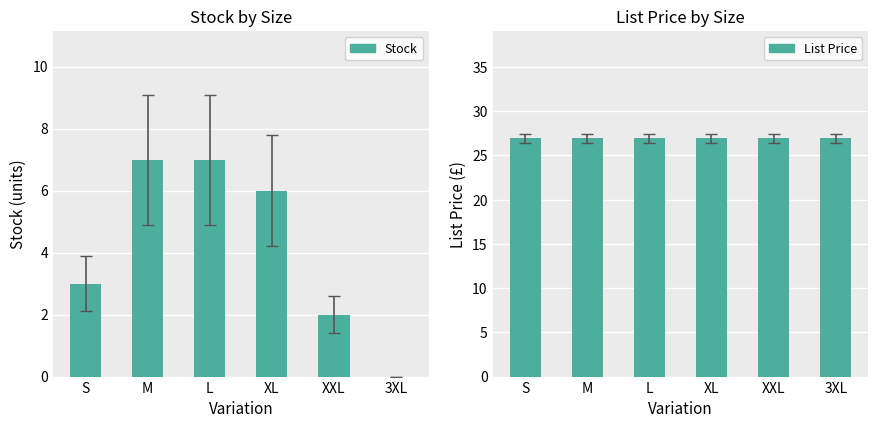

What is the spread (max minus min) of values at XXL?

24.9